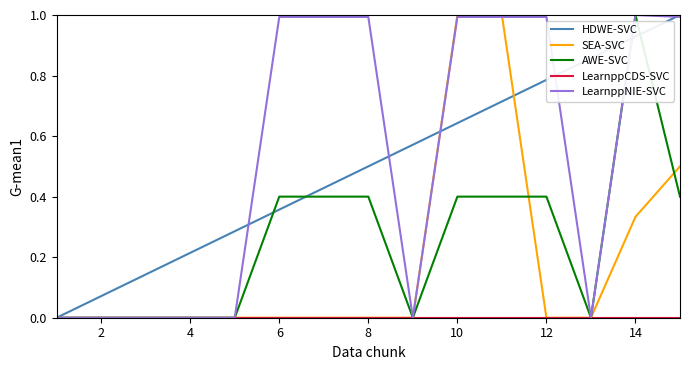

Is this an area chart (filled region under the line)?

No